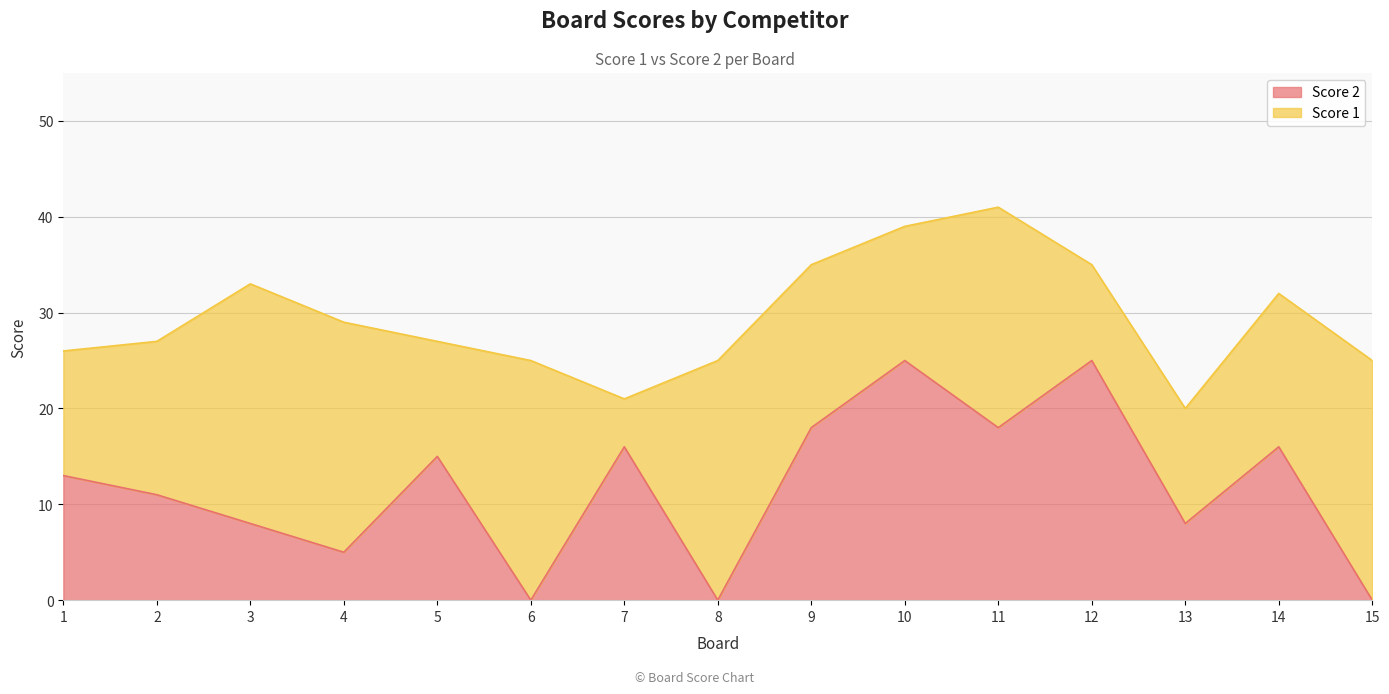

True or false: the data shows 15 at 2.

False